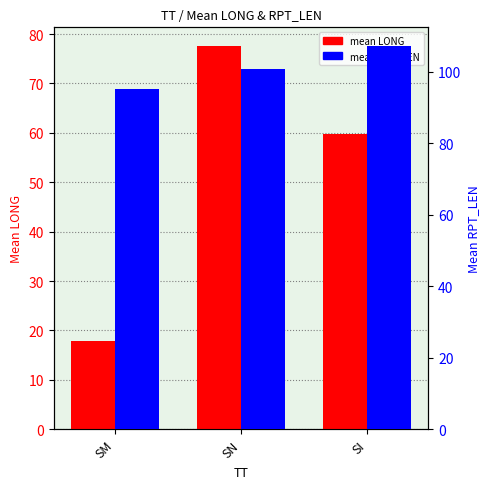

What is the difference between the mean RPT_LEN values at SN and SI?

6.3